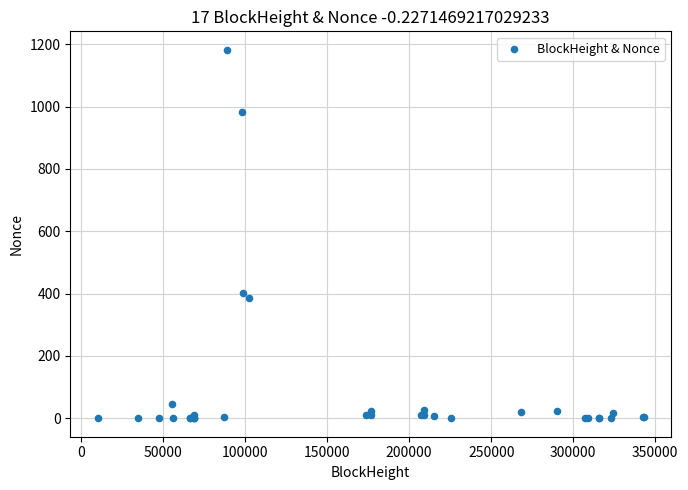

What Y value in the scatter plot is closest to 591?

401